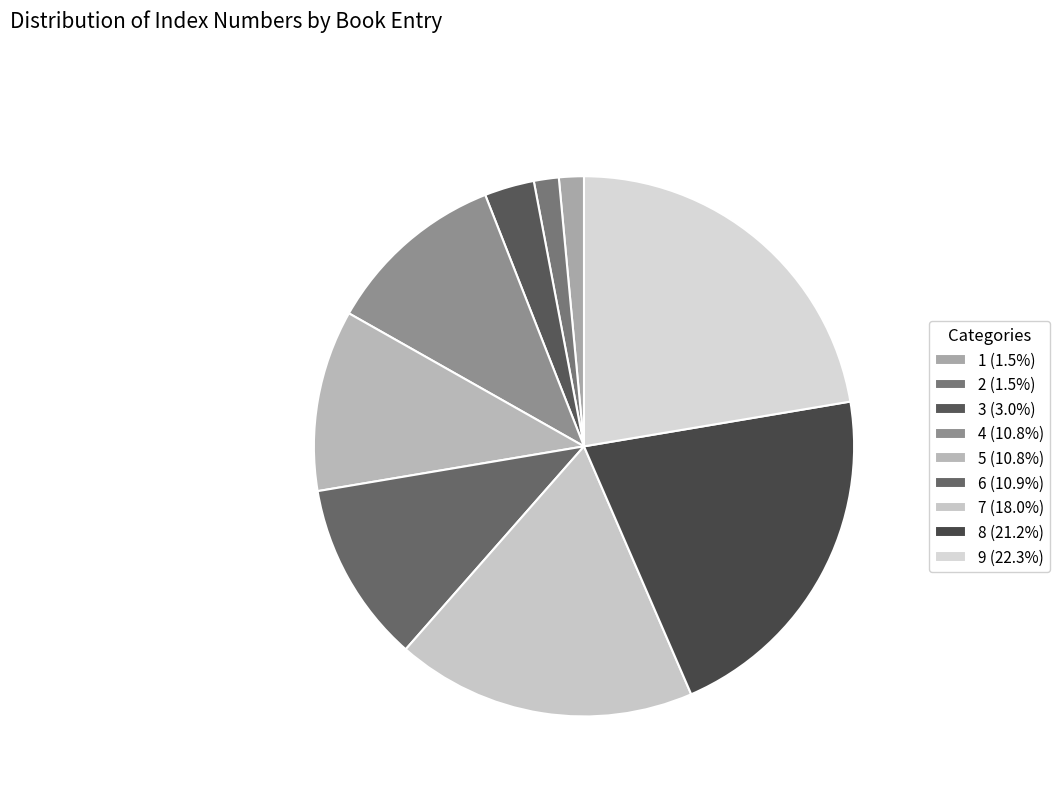

Do 5 and 4 together represent more than half of the pie?

No